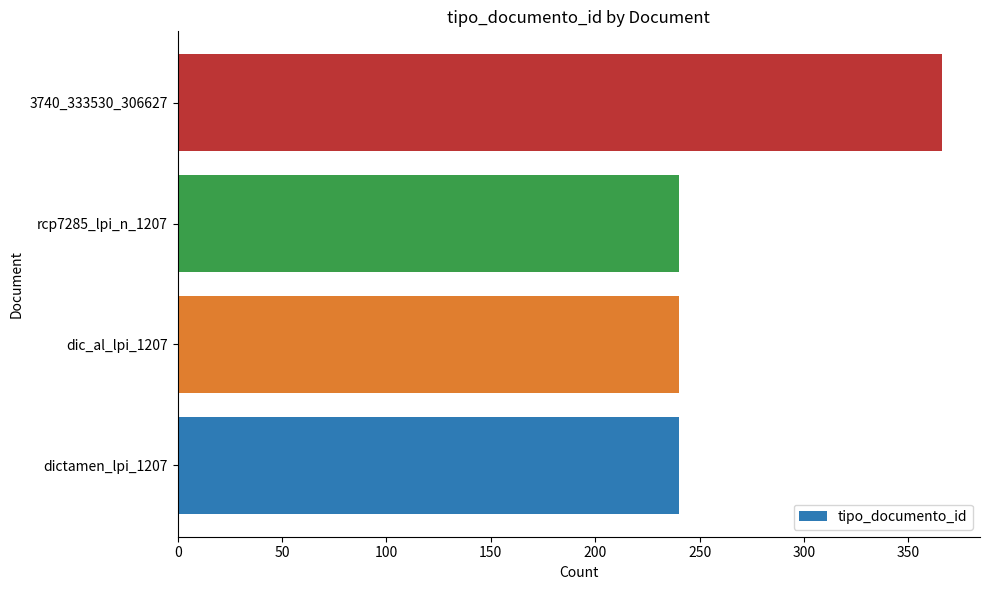

The value at 3740_333530_306627 is 147. True or false?

False